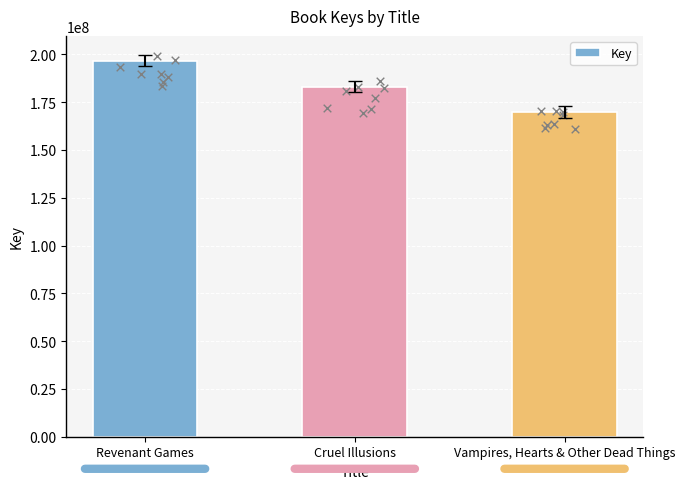

What is the change in value from Revenant Games to Vampires, Hearts & Other Dead Things?

-26791617